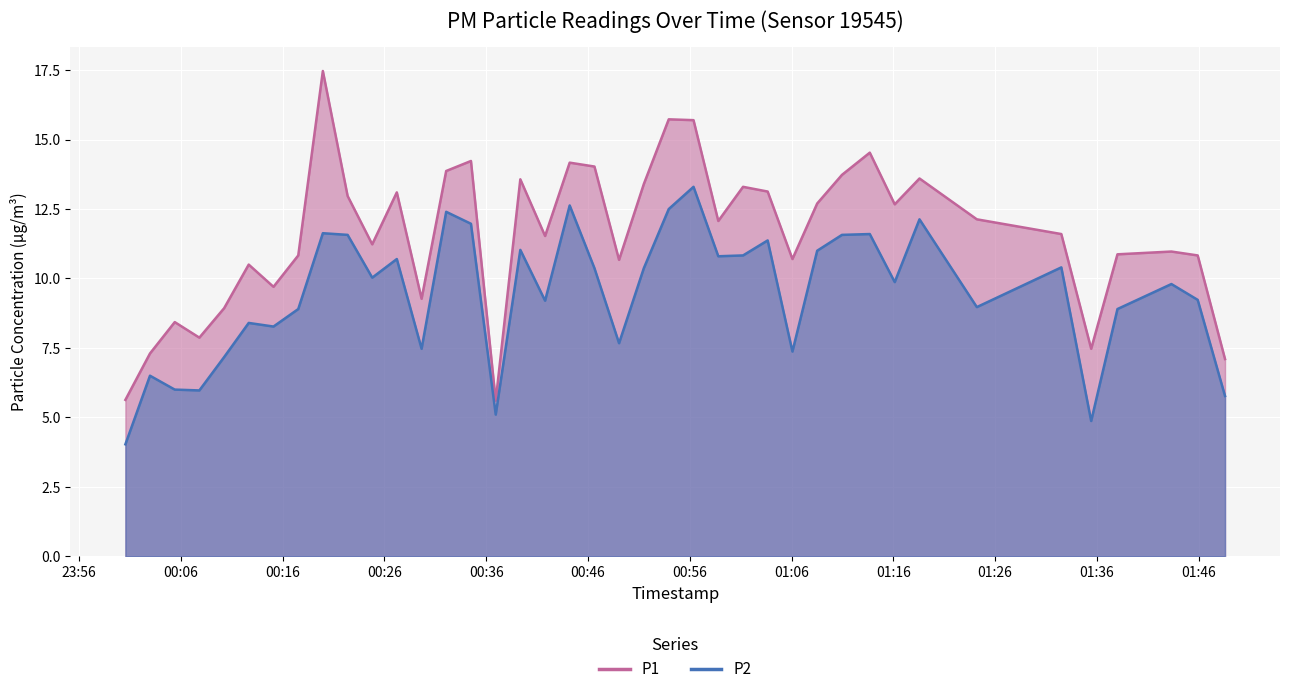

What is the sum of all P1 values?

463.1